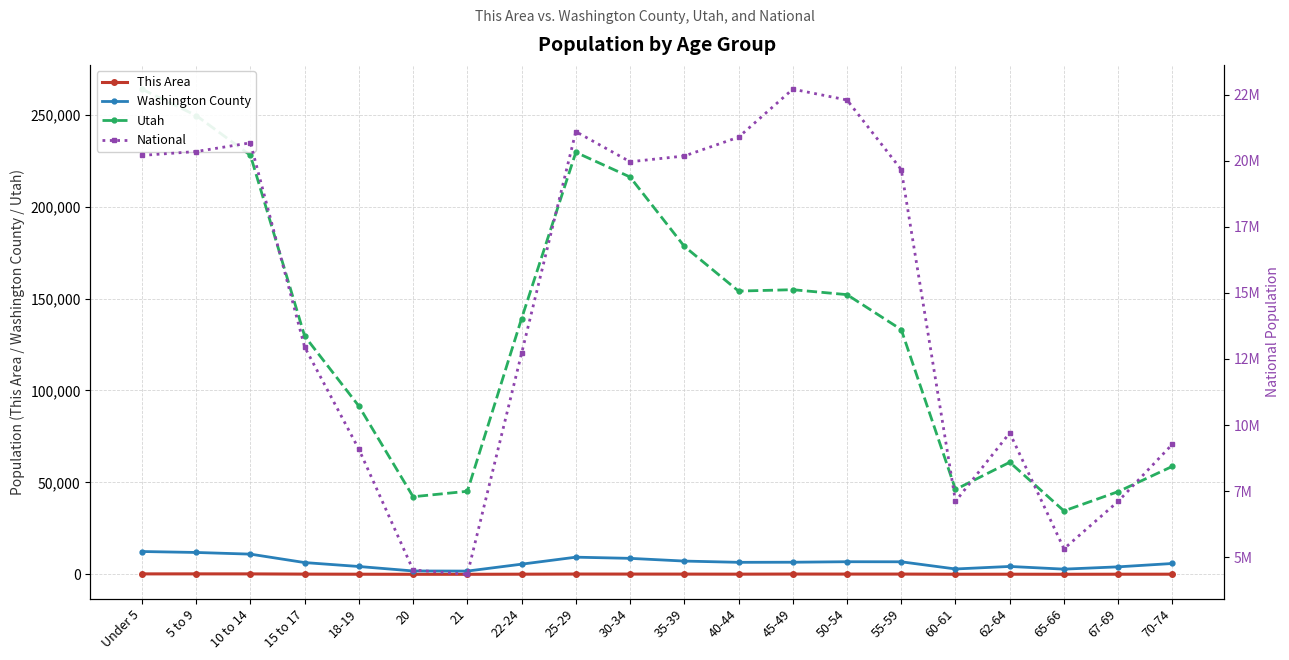

What is the sum of the Utah values at Under 5 and 62-64?

324889